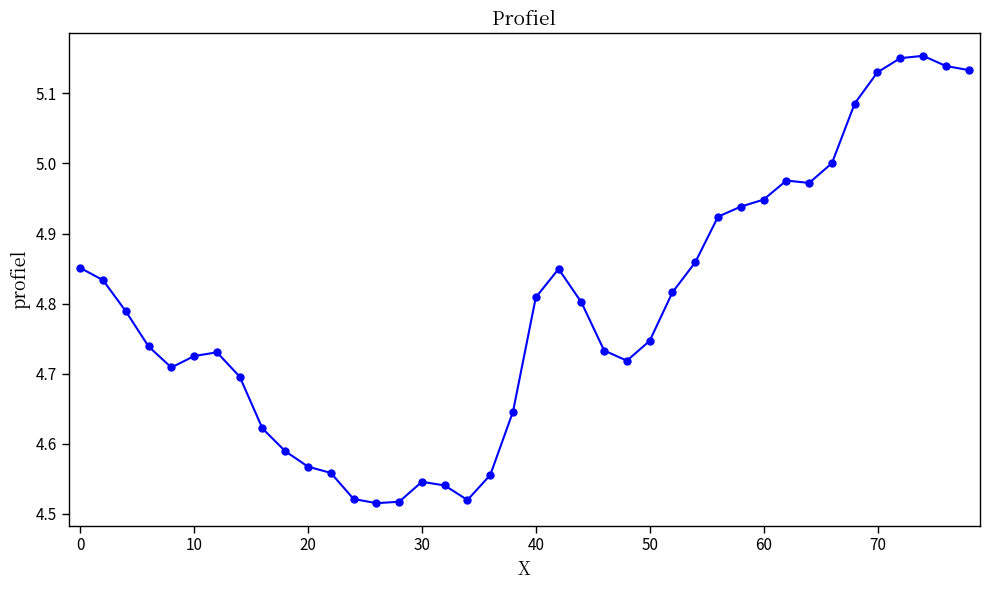

True or false: the data has more than 2 interior local peaks.

True